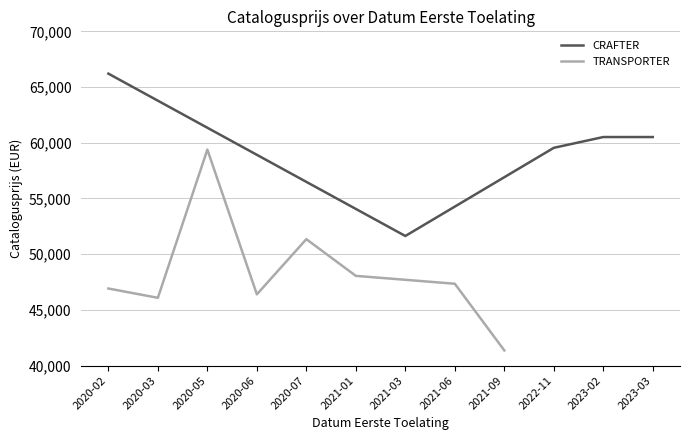

At which category does the data reach its first local valley?

2020-03